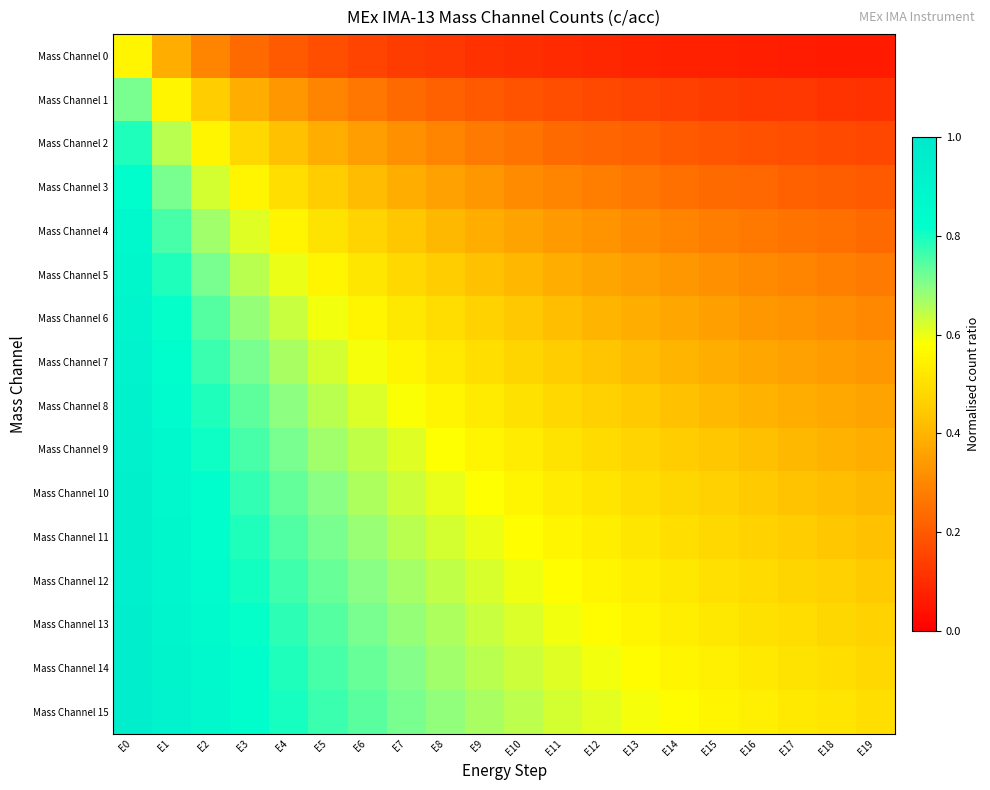

At how many categories does at least one series exceed 0?

20